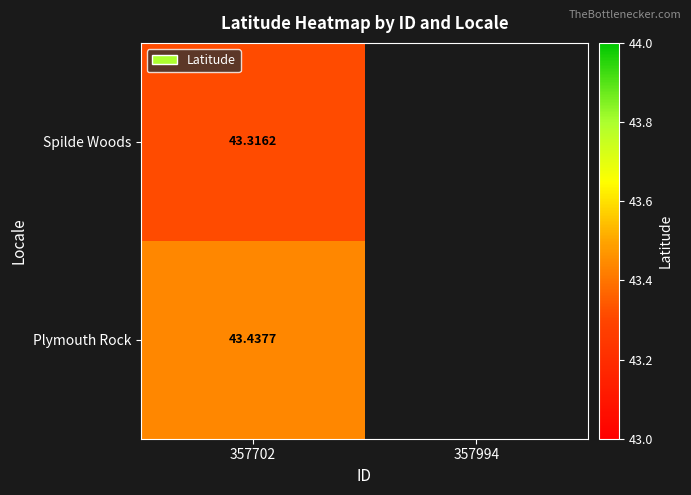

Between 357994 and 357702, which is larger?

357702